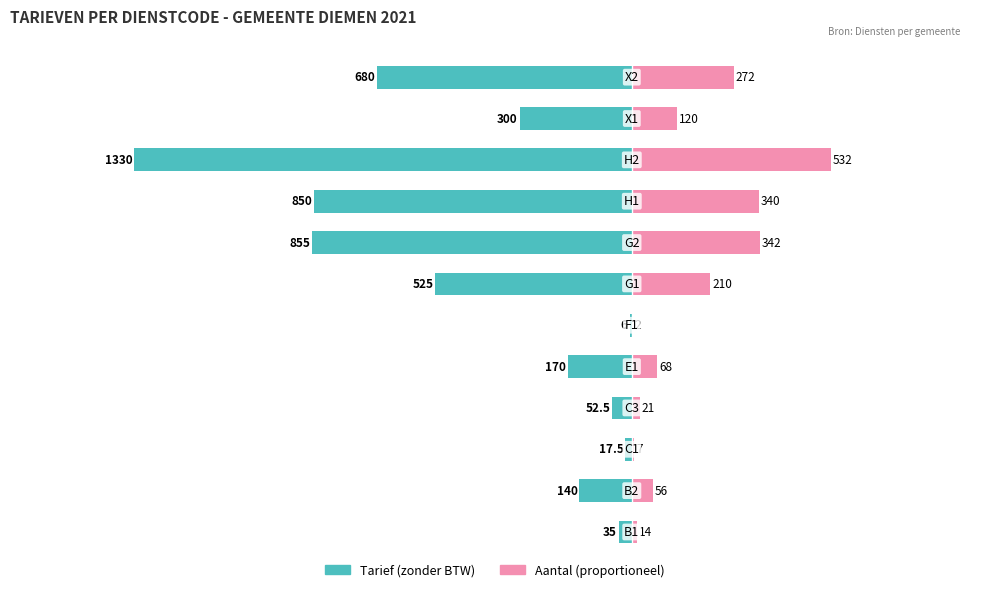

At how many categories does at least one series exceed -1259?

12